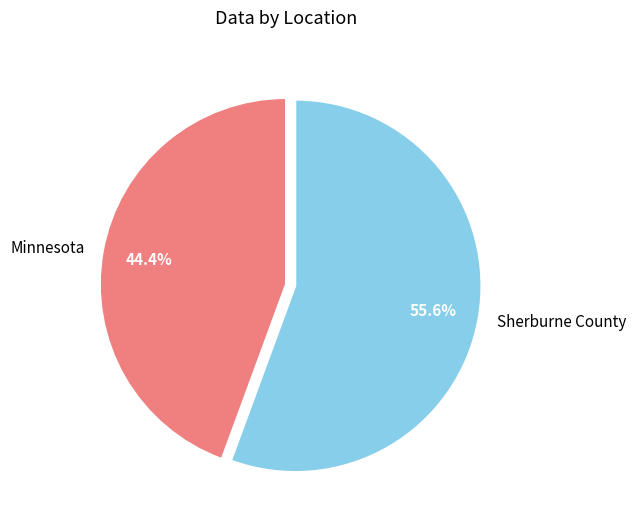

How many segments does this pie chart have?

2